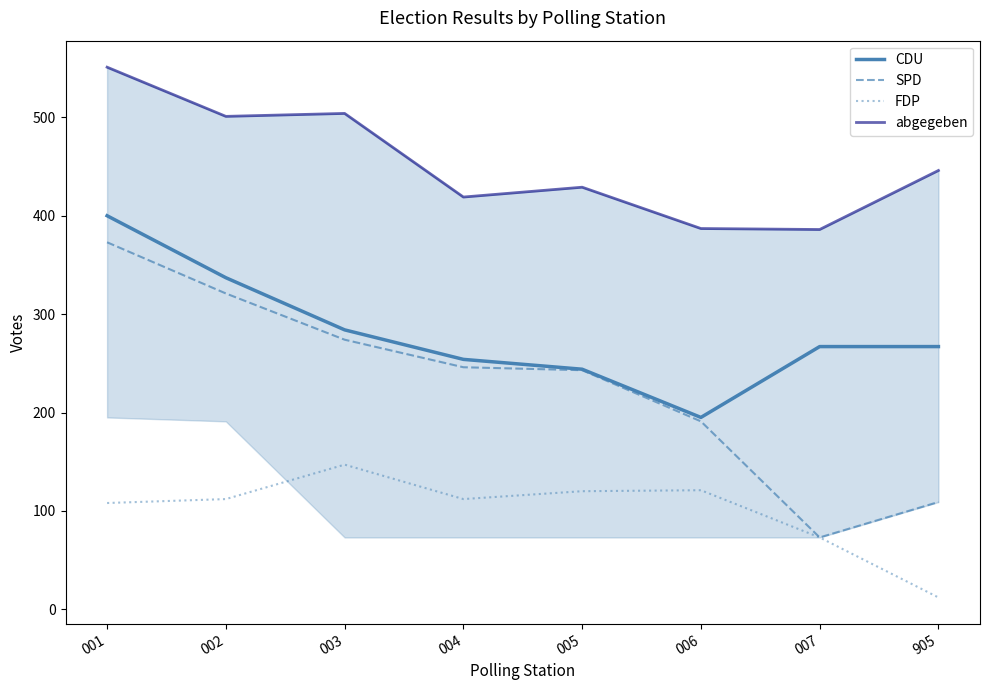

What is the greatest value displayed?

551